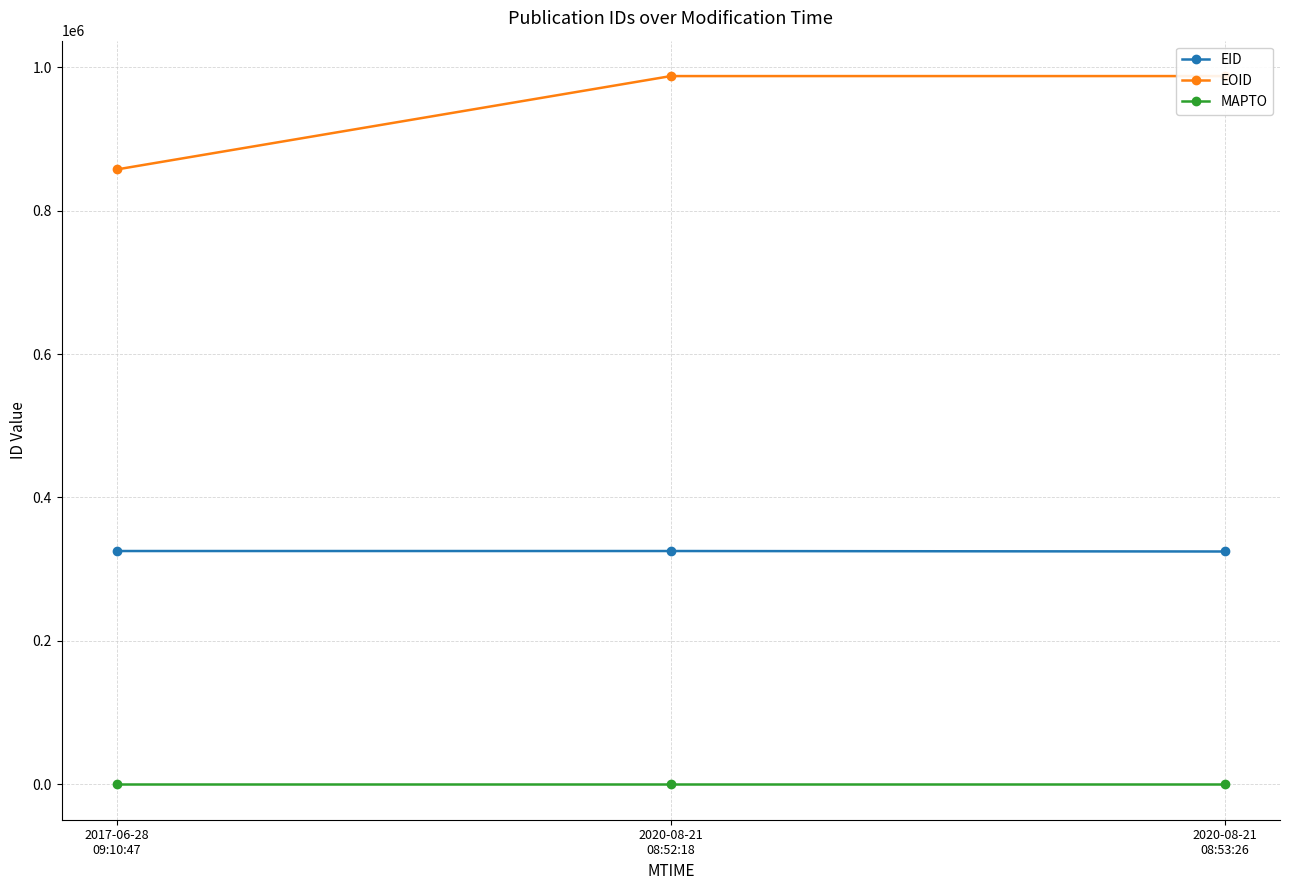

What position from the left is 2017-06-28
09:10:47?

1